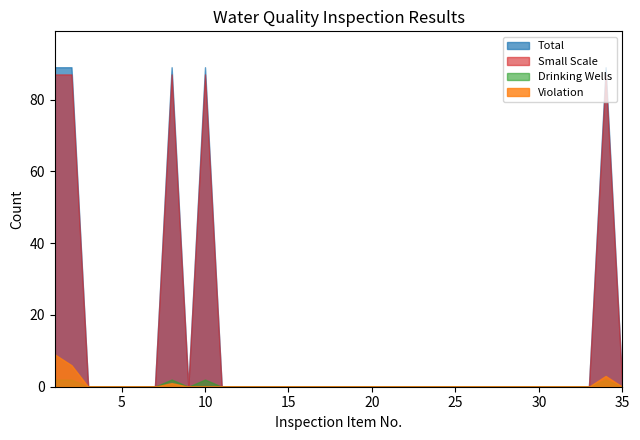

Reading left to right, what are all the values shown in this chart?

Total: 89	89	0	0	0	0	0	89	0	89	0	0	0	0	0	0	0	0	0	0	0	0	0	0	0	0	0	0	0	0	0	0	0	89	0
Violation: 9	6	0	0	0	0	0	1	0	0	0	0	0	0	0	0	0	0	0	0	0	0	0	0	0	0	0	0	0	0	0	0	0	3	0
Drinking Wells: 2	2	0	0	0	0	0	2	0	2	0	0	0	0	0	0	0	0	0	0	0	0	0	0	0	0	0	0	0	0	0	0	0	2	0
Small Scale: 87	87	0	0	0	0	0	87	0	87	0	0	0	0	0	0	0	0	0	0	0	0	0	0	0	0	0	0	0	0	0	0	0	87	0